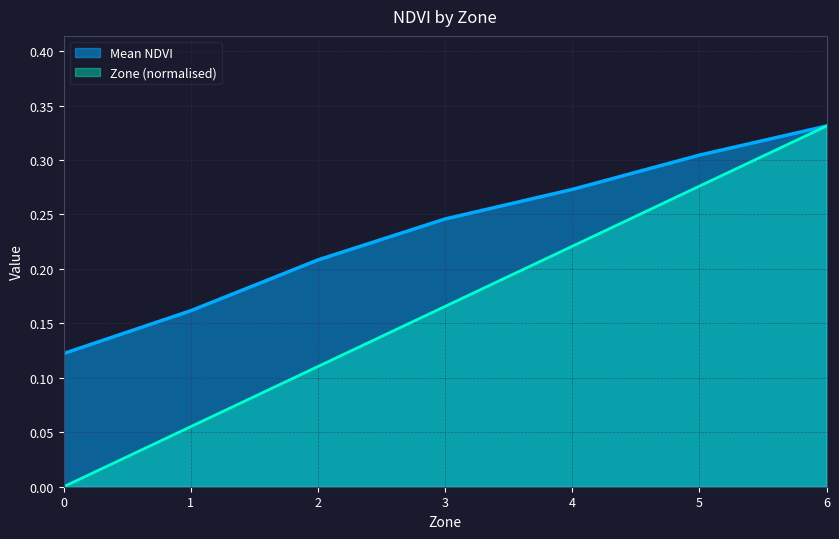

How many series are shown in this chart?

2